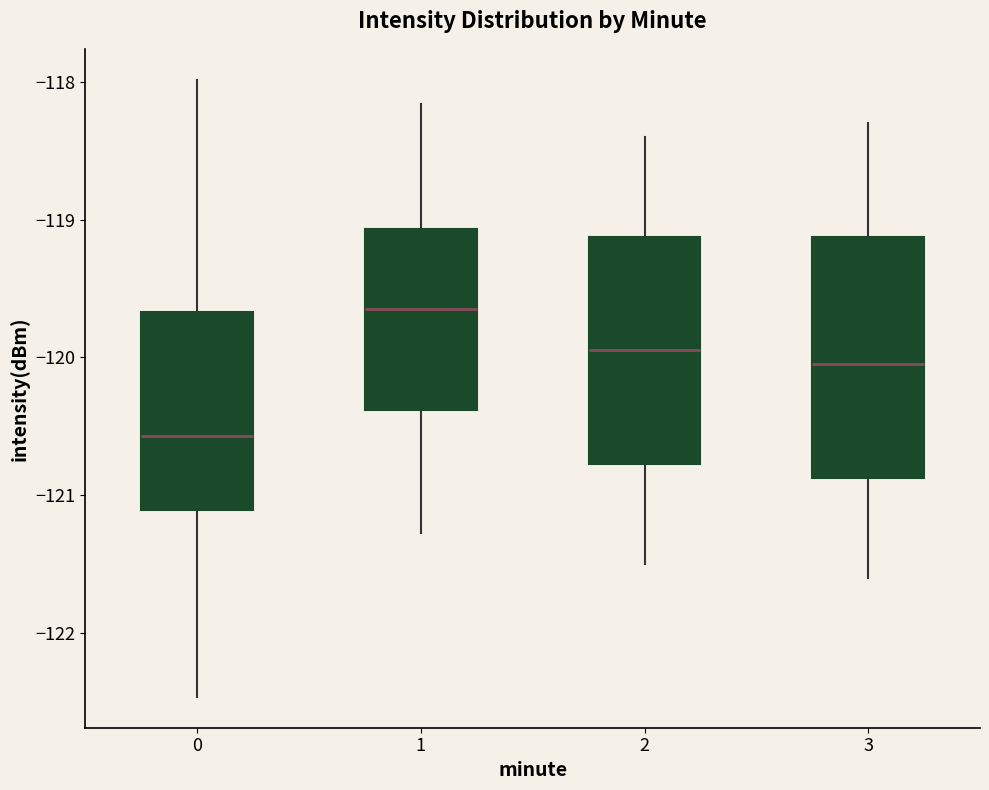

Which box has the lowest median line?

0